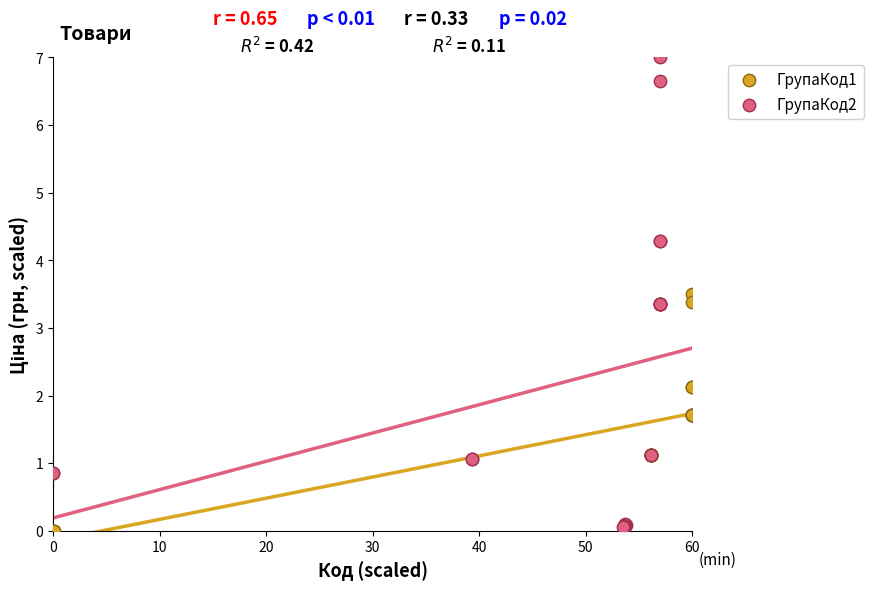

Which series contains the highest Y value?

ГрупаКод2